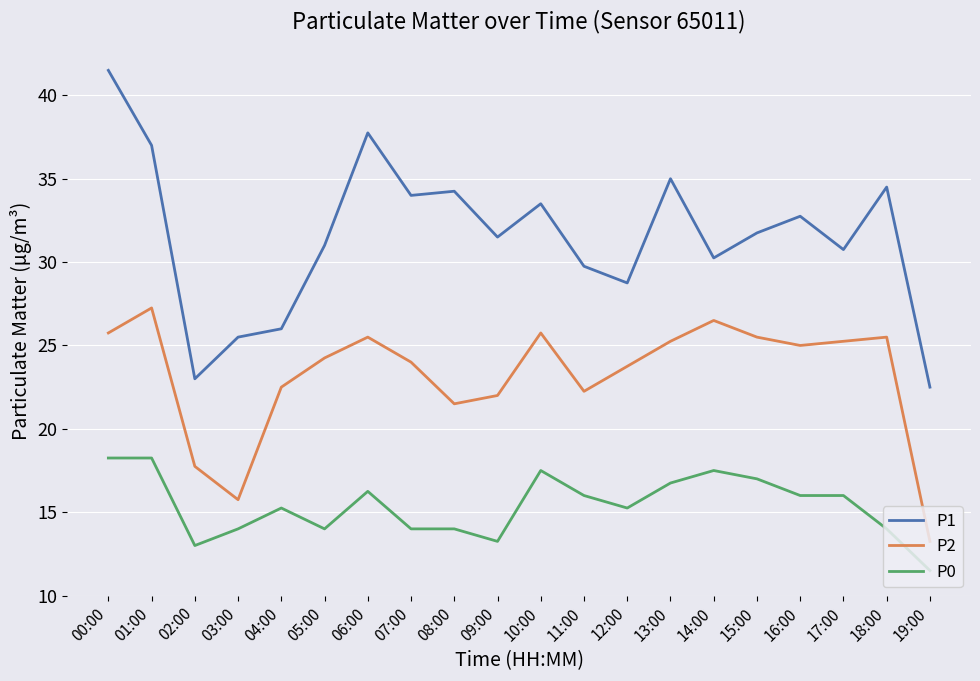

At which category is the sum across all series the highest?

00:00